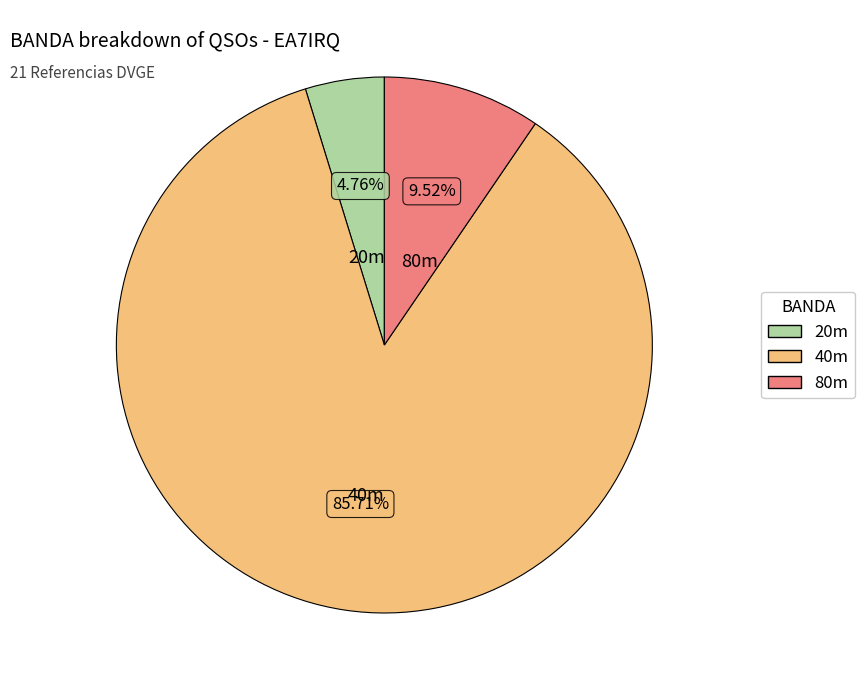

Does any single category account for the majority?

Yes